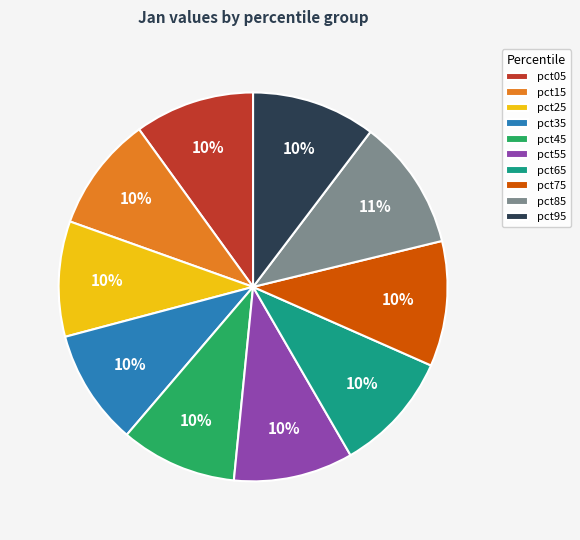

Is pct65 the majority of the pie?

No